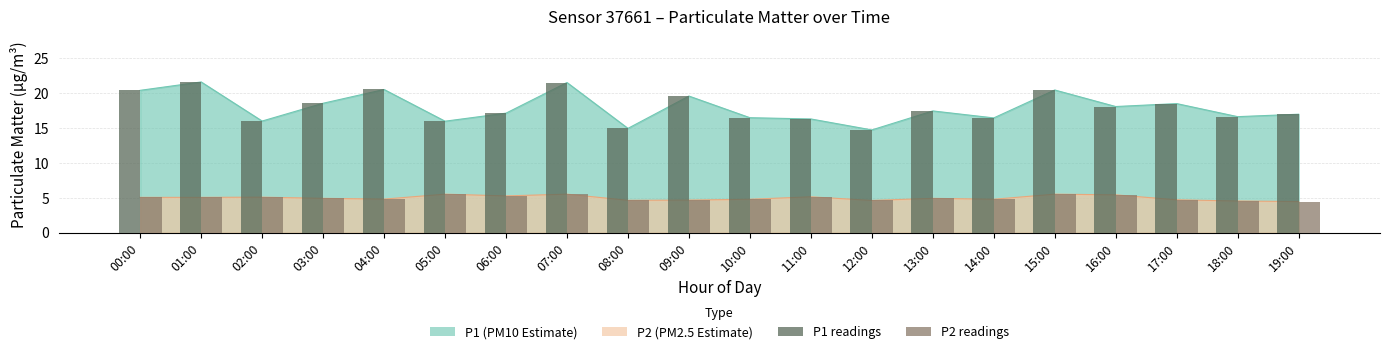

Reading left to right, list all the values displayed in this chart.

P1 readings: 20.4	21.6	16.0	18.6	20.5	16.0	17.1	21.5	14.9	19.6	16.5	16.3	14.7	17.4	16.4	20.4	18.1	18.5	16.6	17.0
P2 readings: 5.1	5.1	5.1	4.9	4.8	5.5	5.3	5.5	4.7	4.7	4.8	5.2	4.6	4.9	4.8	5.5	5.4	4.7	4.5	4.5